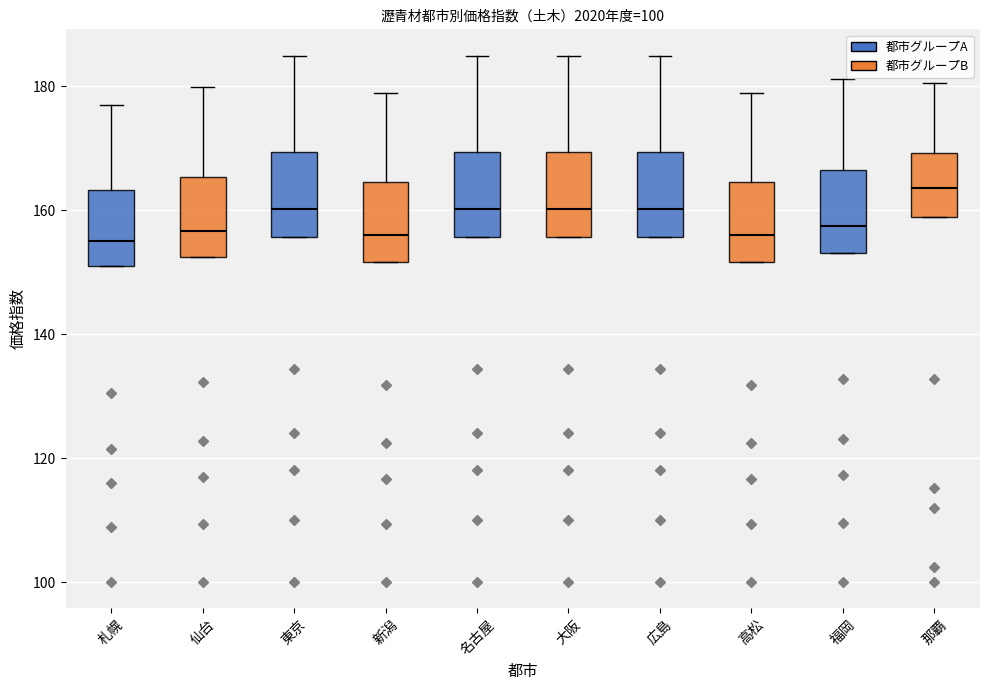

Reading left to right, read every box against the y-axis: the position of its median line, the range the box covers, and the ends of its whiskers. The values are not printed on the chart, so give them approximately, as read against the axis.

札幌: median 156, box 150 to 164, whiskers 150 to 176
仙台: median 156, box 152 to 166, whiskers 152 to 180
東京: median 160, box 156 to 170, whiskers 156 to 184
新潟: median 156, box 152 to 164, whiskers 152 to 178
名古屋: median 160, box 156 to 170, whiskers 156 to 184
大阪: median 160, box 156 to 170, whiskers 156 to 184
広島: median 160, box 156 to 170, whiskers 156 to 184
高松: median 156, box 152 to 164, whiskers 152 to 178
福岡: median 158, box 154 to 166, whiskers 154 to 182
那覇: median 164, box 158 to 170, whiskers 158 to 180